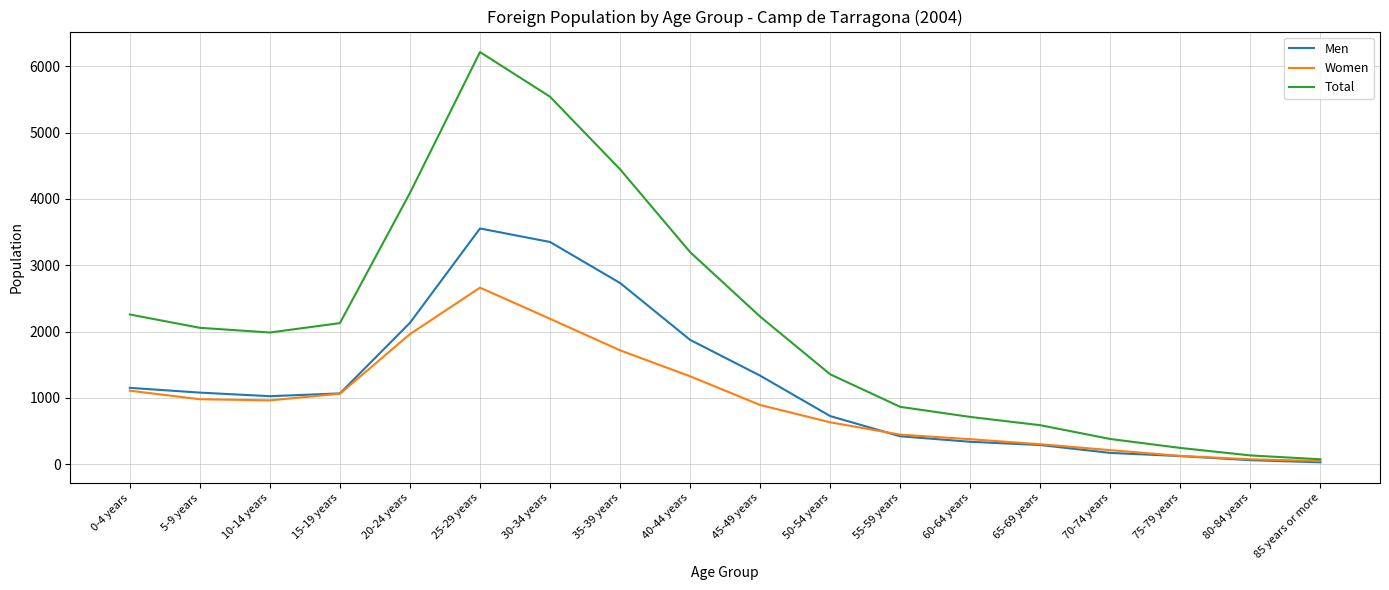

How many lines are shown in the chart?

3